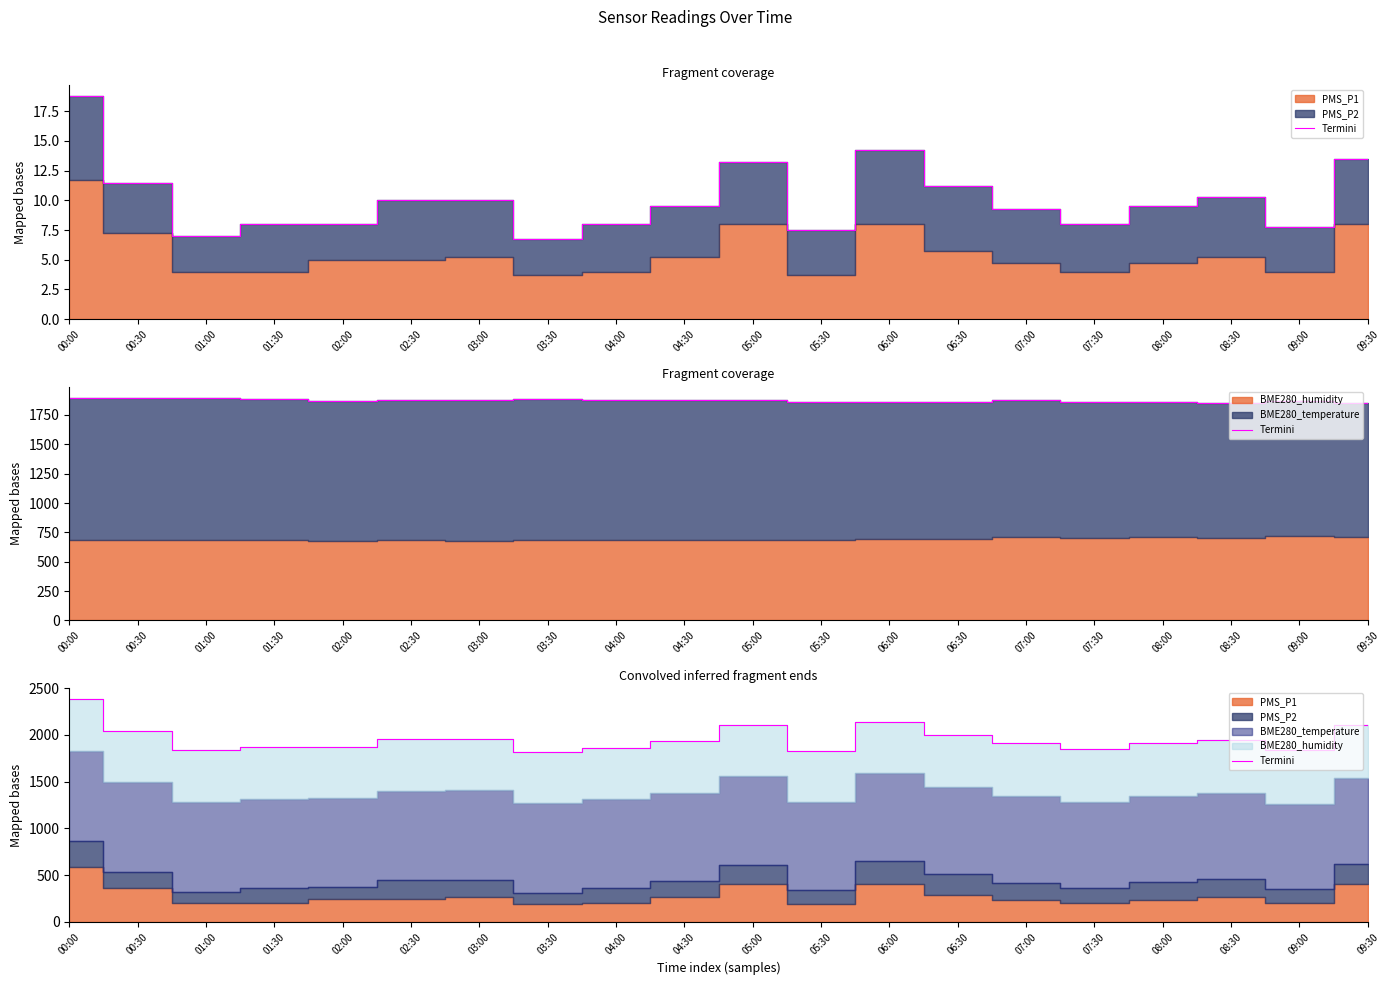

At which label is the value closest to 2099?

09:30